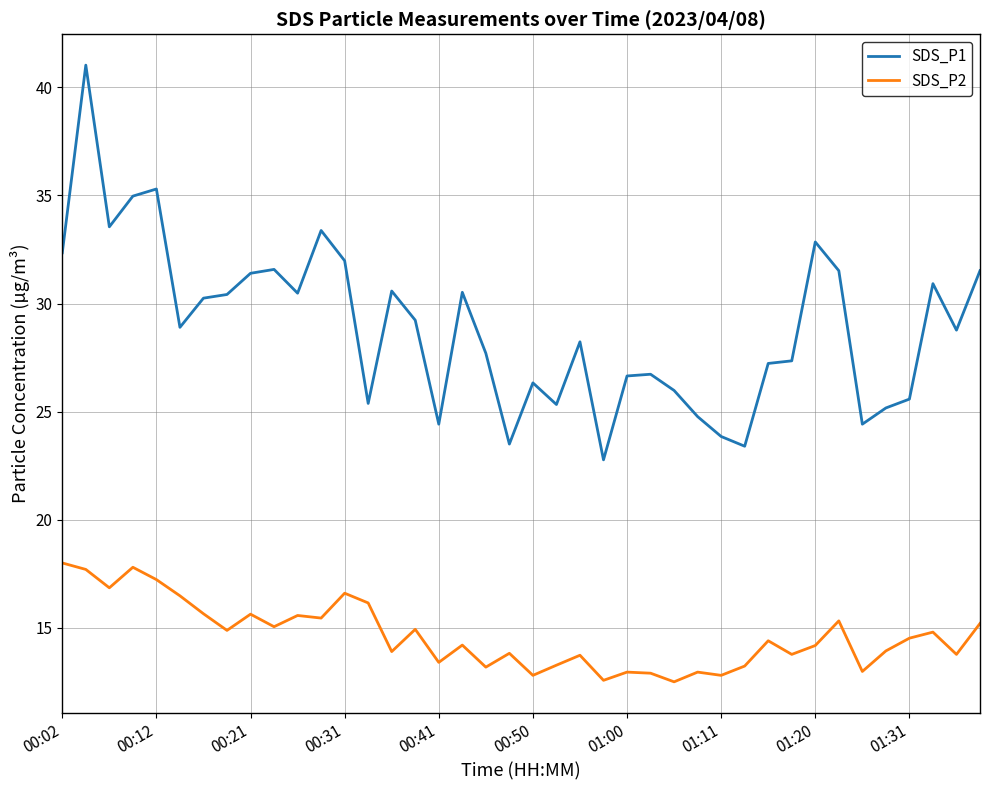

Which series has the largest total across all categories?

SDS_P1